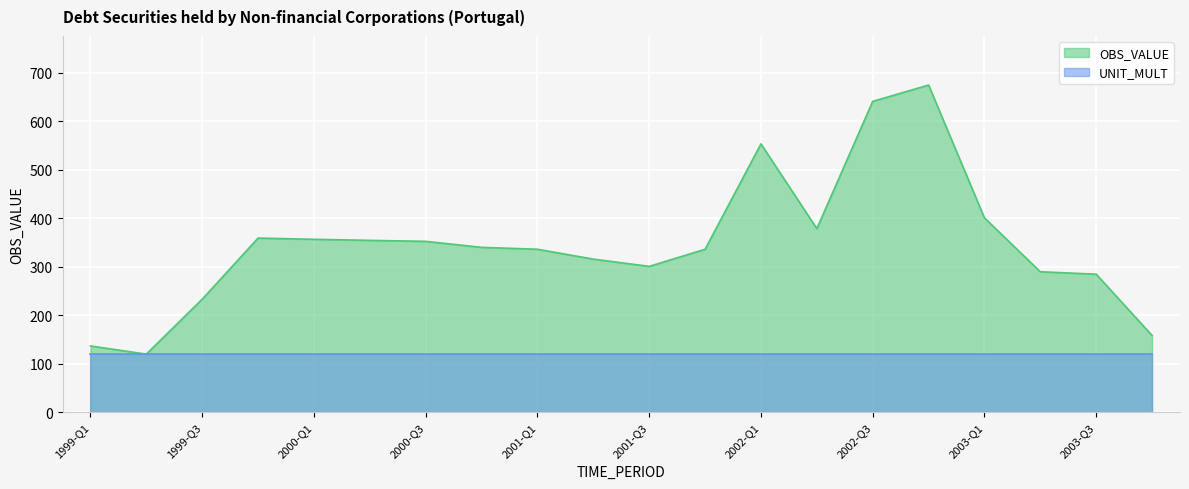

Between 2003-Q4 and 2000-Q4, which is larger?

2000-Q4